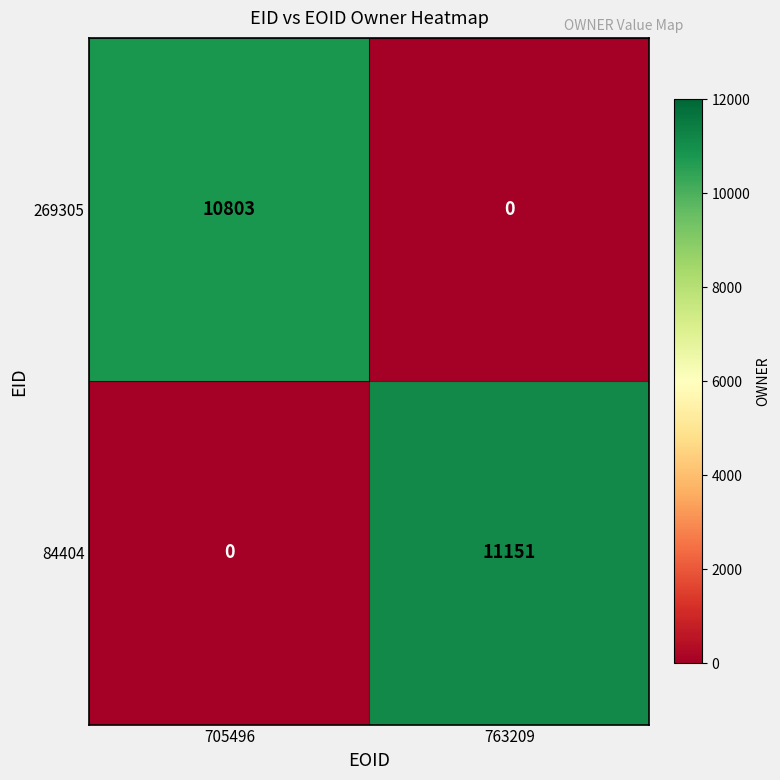

Which series has the largest total across all categories?

84404